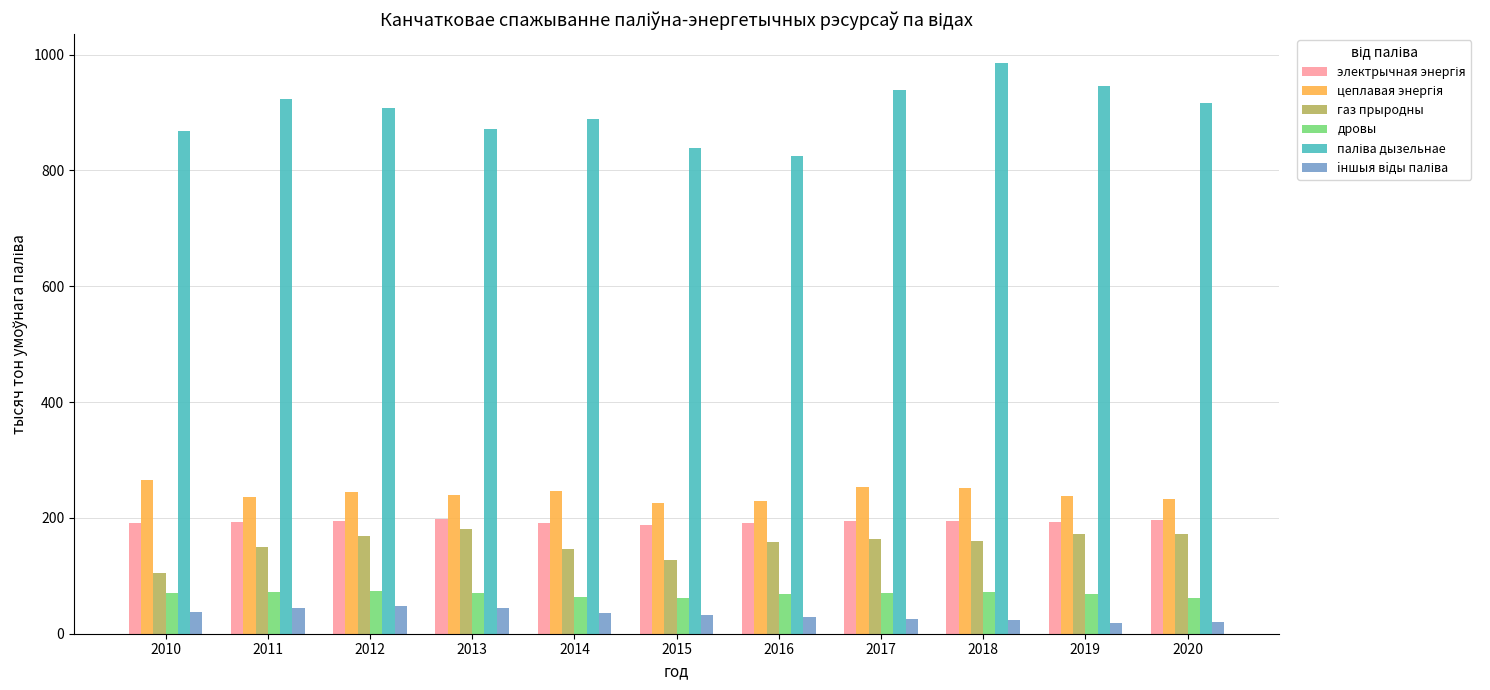

What is the spread (max minus min) of values at 2017?

914